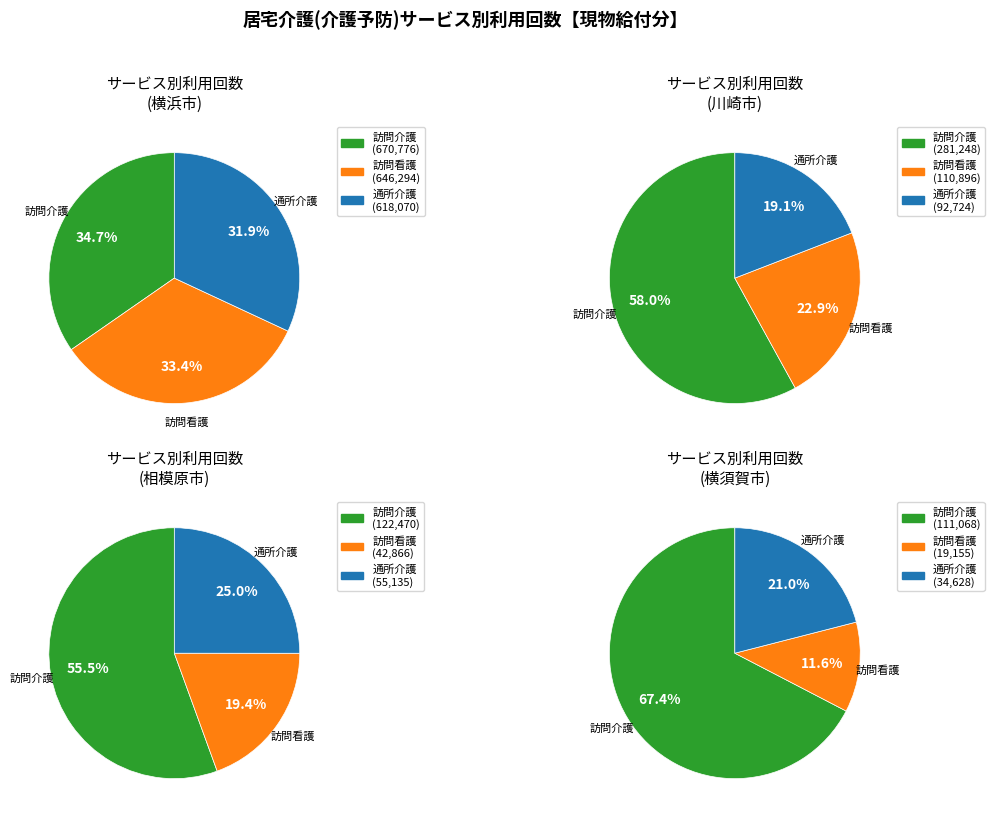

Does 川崎市 account for over 50% of the chart?

No